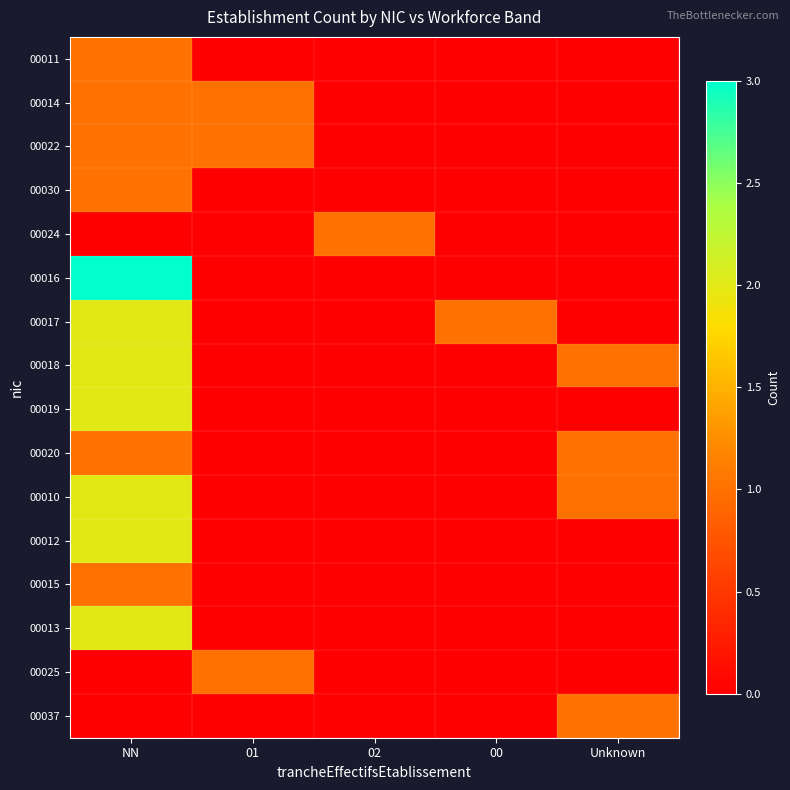

Rank the series at 02 from highest to lowest value.

00024, 00011, 00014, 00022, 00030, 00016, 00017, 00018, 00019, 00020, 00010, 00012, 00015, 00013, 00025, 00037